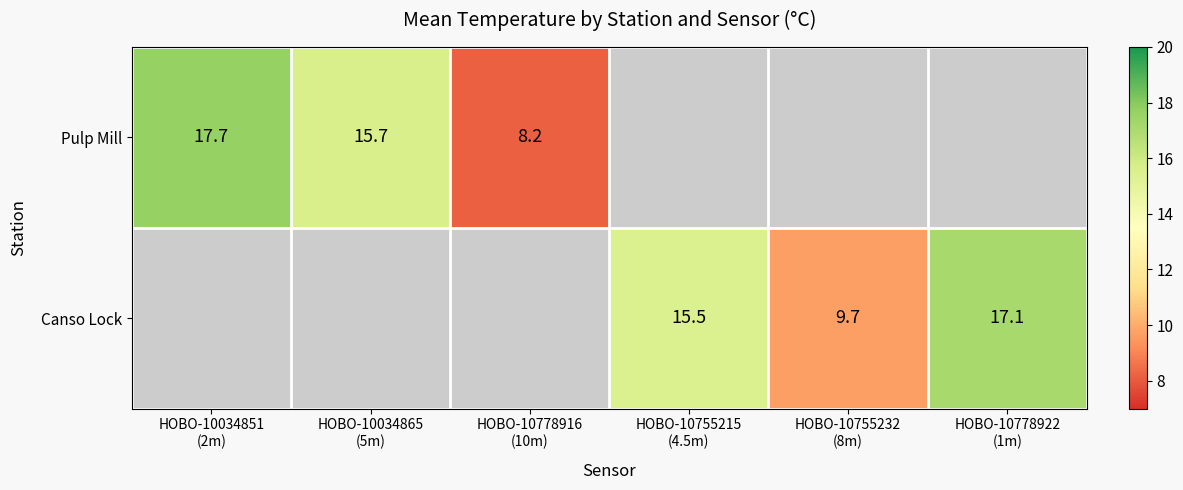

Count the number of categories in the chart.

6